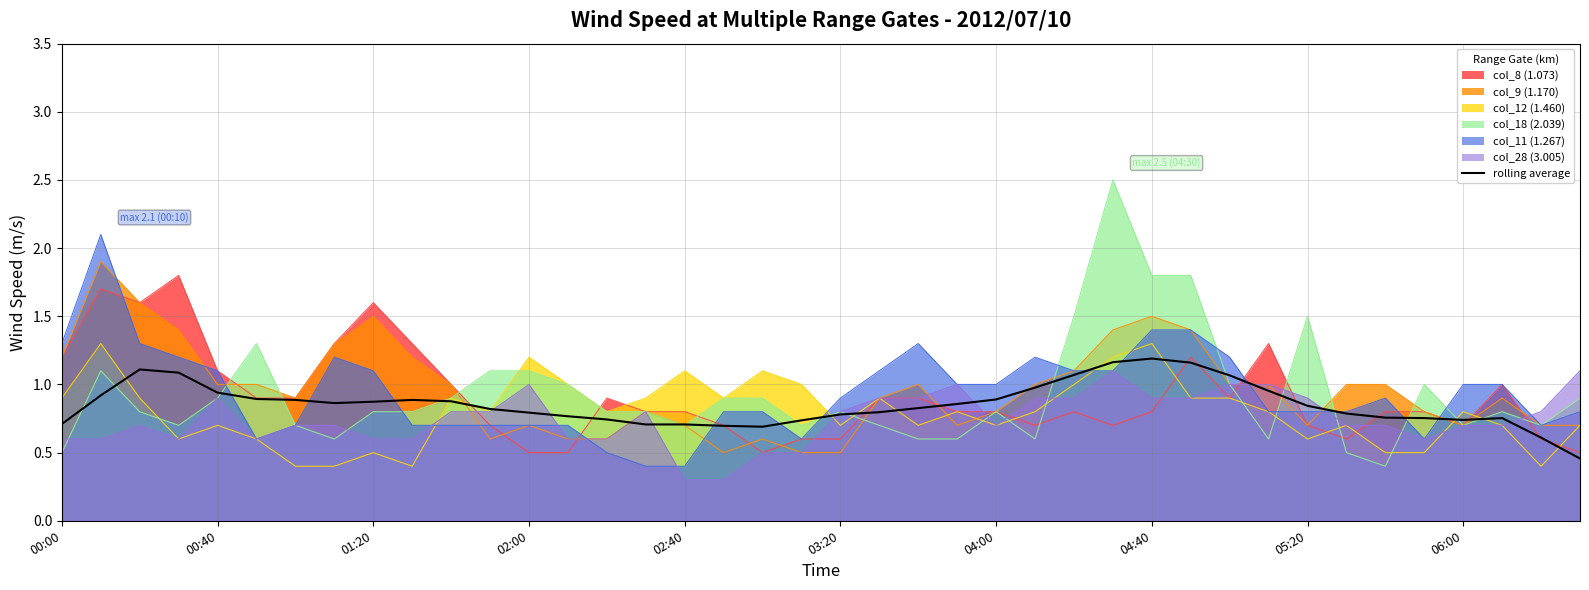

Which series has the largest range (max minus min)?

col_18 (2.039)